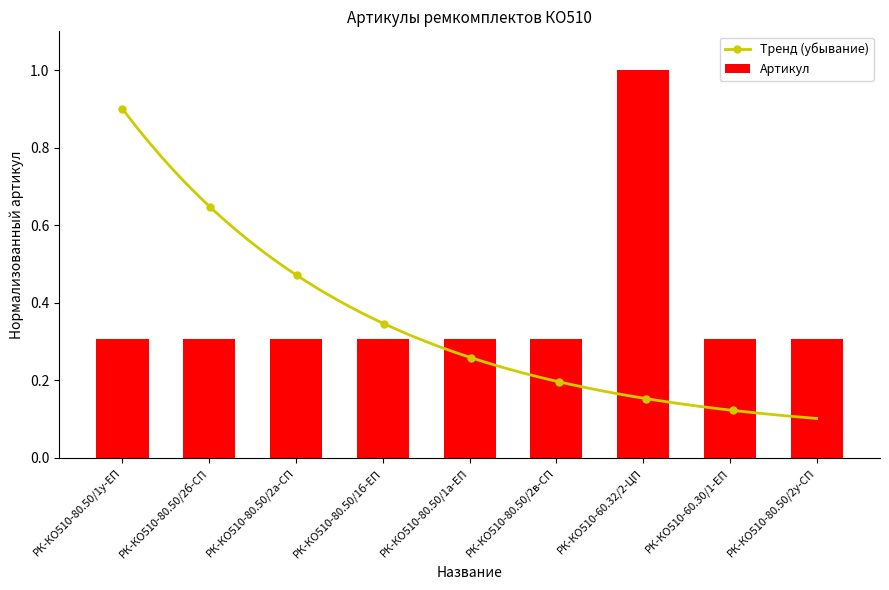

What is the minimum value shown in the chart?

0.3